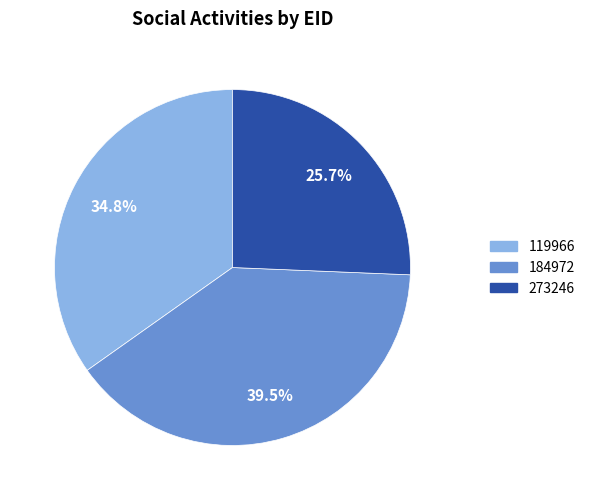

What percentage is the 273246 slice, to the nearest percent?

26%